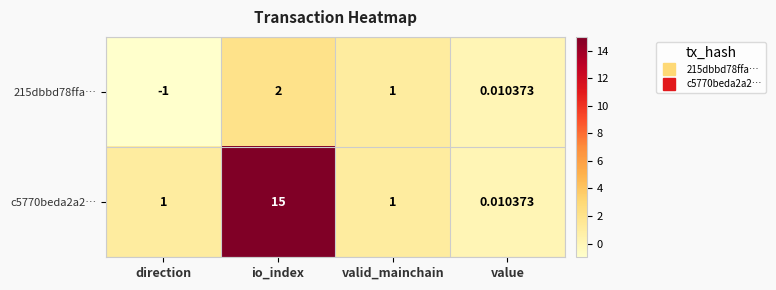

What is the total value across all series at io_index?

17.0